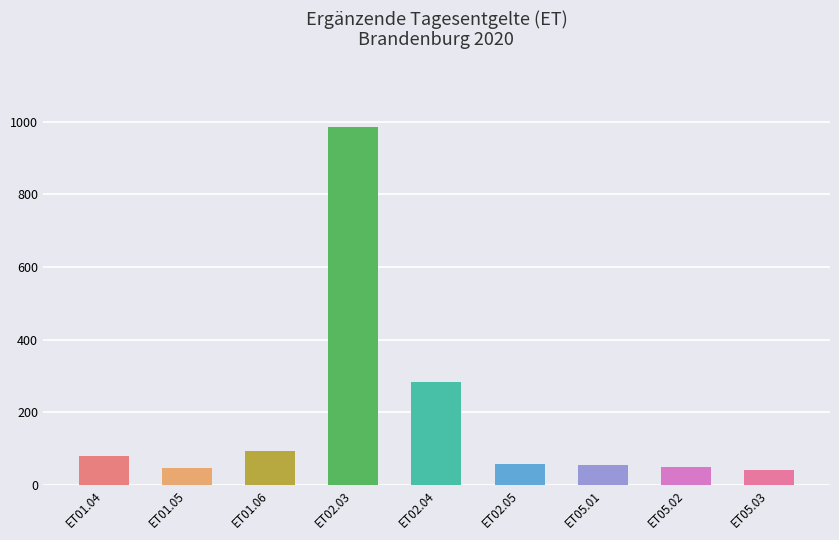

What value does the data have at ET01.05?

47.6